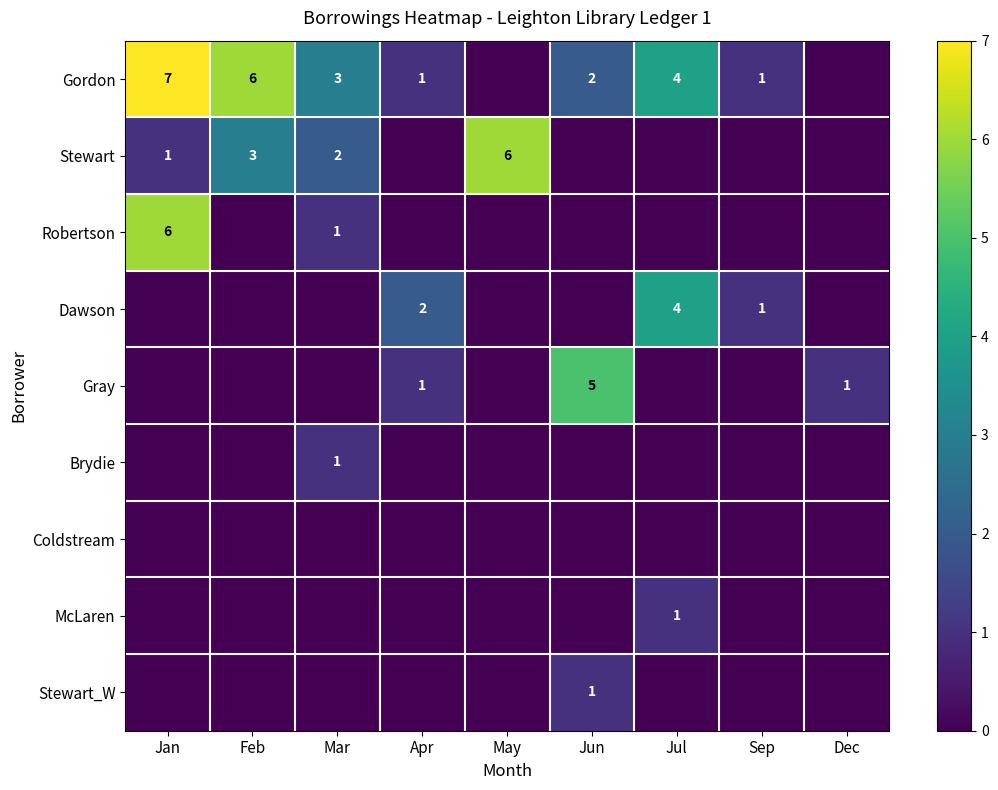

The Gray series shows 1 at Dec. True or false?

True